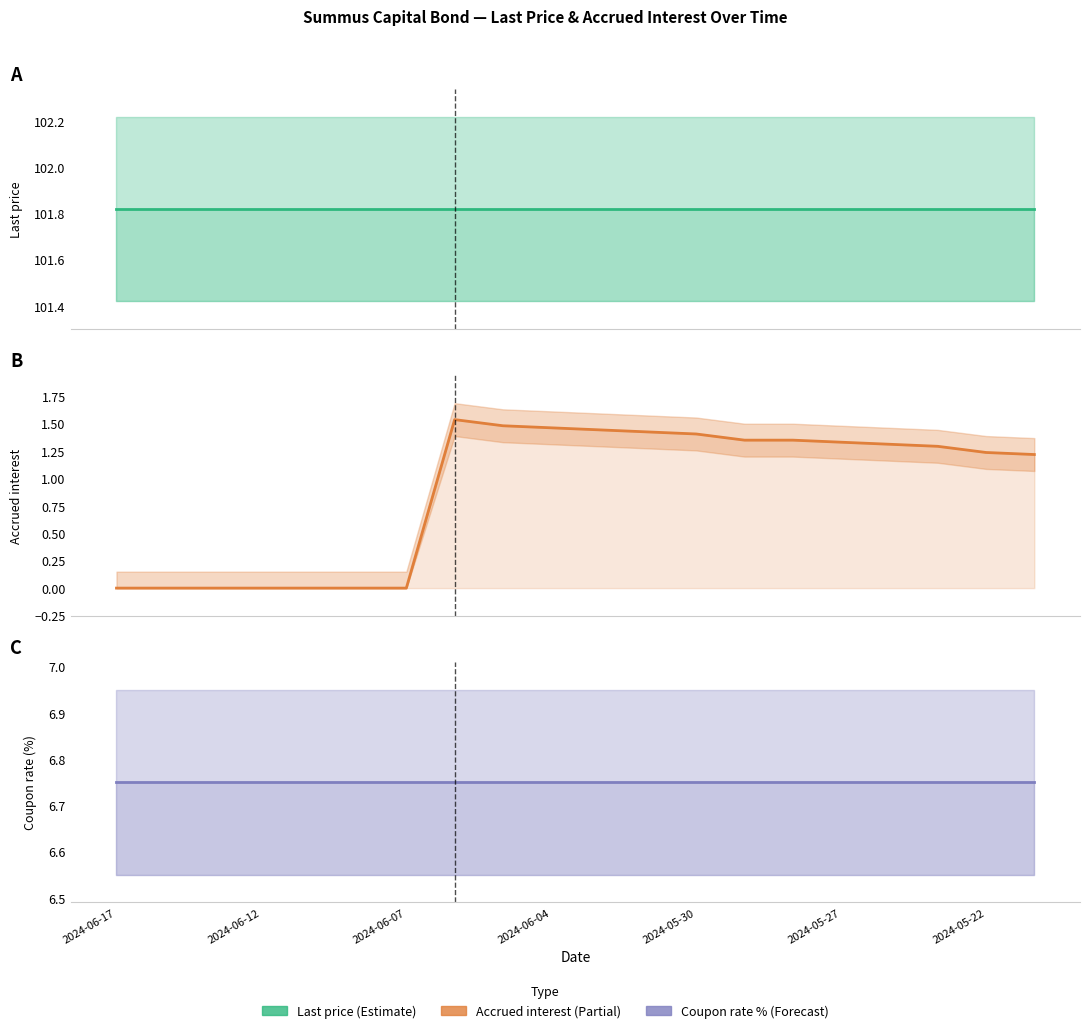

The Coupon rate (%) series shows 6.8 at 2024-05-30. True or false?

True